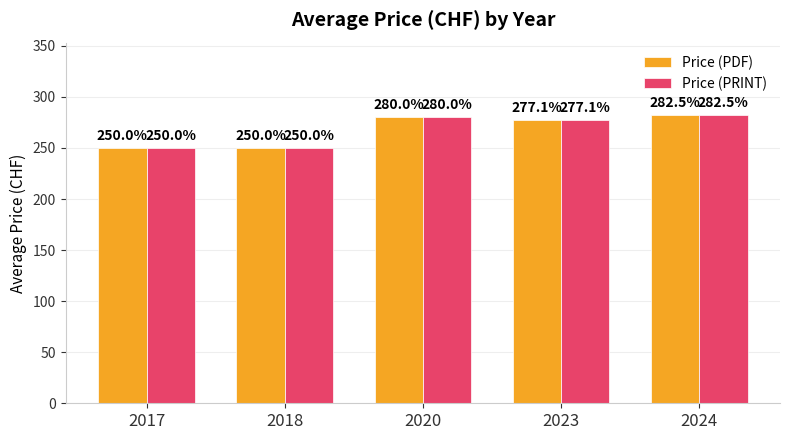

What is the approximate value of Price (PDF) at 2018?

250.0